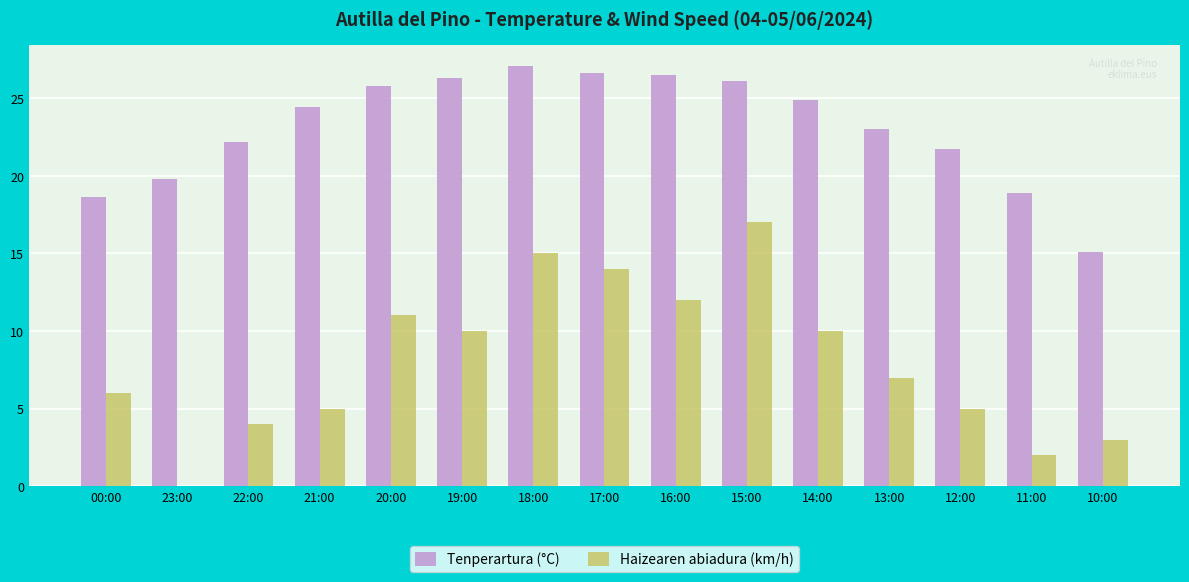

What is the sum of the Tenperartura (°C) values at 22:00 and 16:00?

48.7